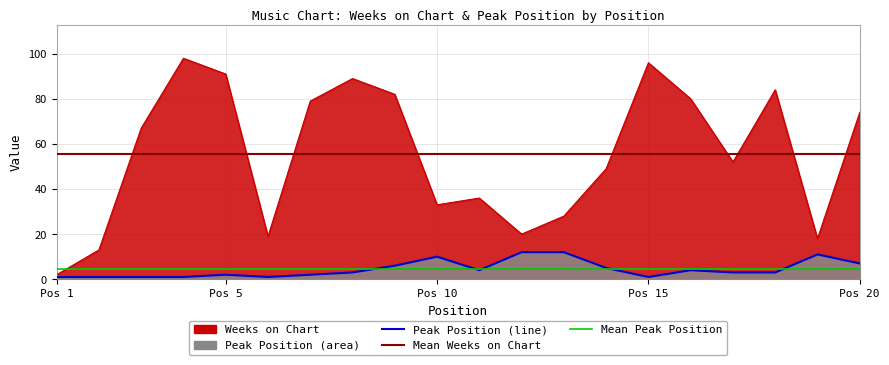

What is the maximum value shown in the chart?

98